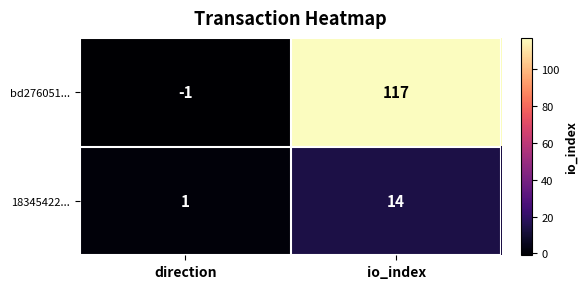

Rank the series at io_index from lowest to highest value.

18345422..., bd276051...